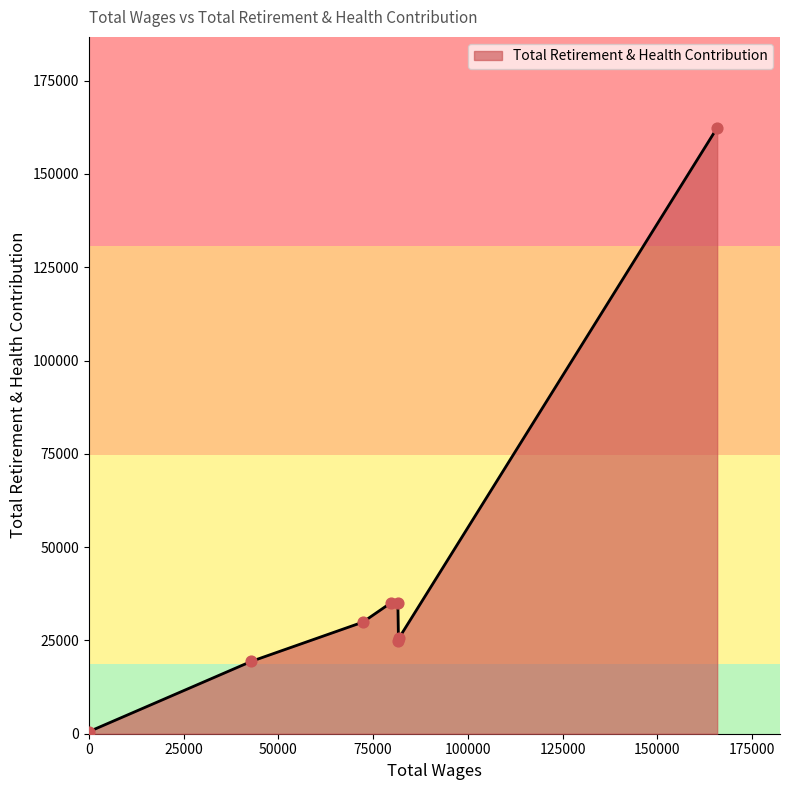

How many interior local valleys (lower than both neighbors) does the data have?

1